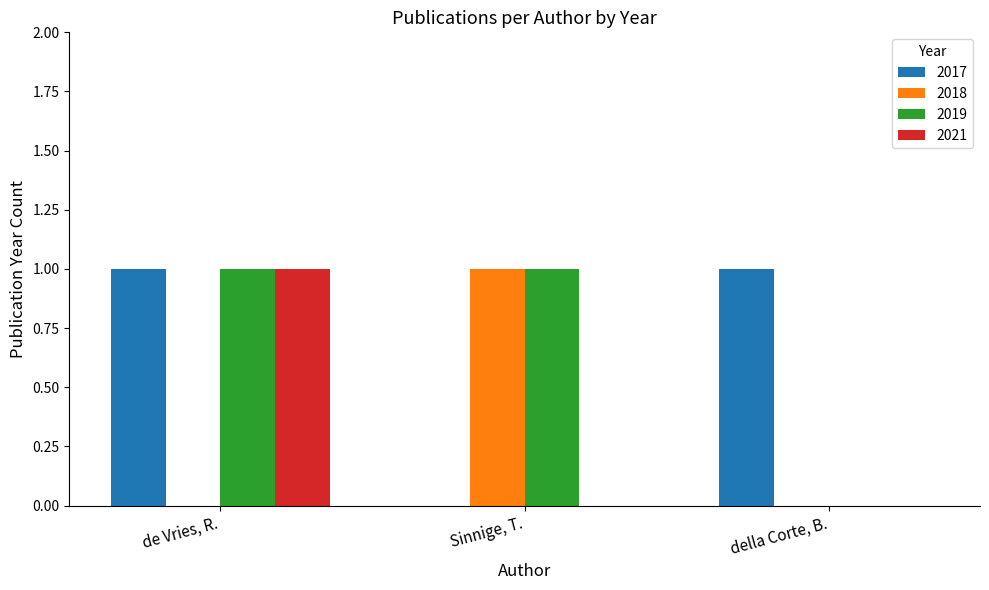

Reading left to right, list all the values displayed in this chart.

2017: de Vries, R.=1	Sinnige, T.=0	della Corte, B.=1
2018: de Vries, R.=0	Sinnige, T.=1	della Corte, B.=0
2019: de Vries, R.=1	Sinnige, T.=1	della Corte, B.=0
2021: de Vries, R.=1	Sinnige, T.=0	della Corte, B.=0